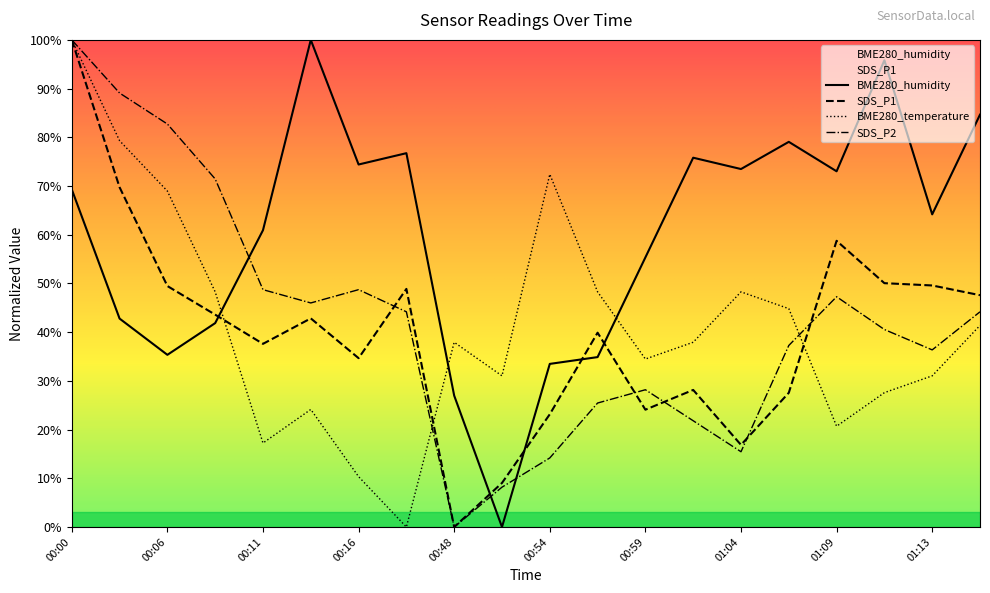

Is it true that BME280_temperature equals 63.9 at 01:01?

False